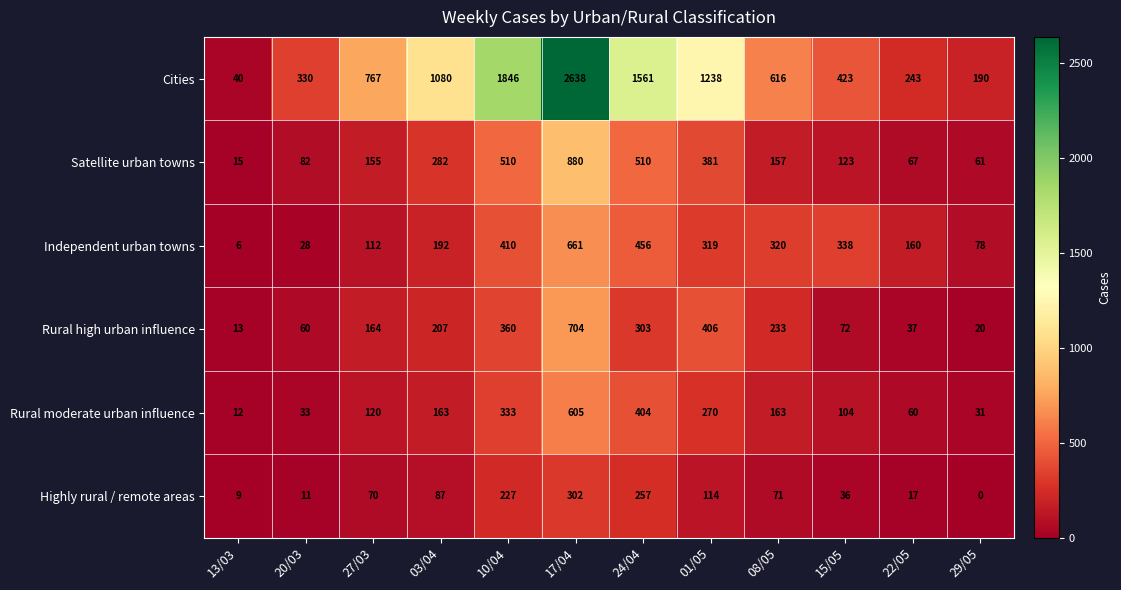

What is the sum of the Highly rural / remote areas values at 29/05 and 15/05?

36